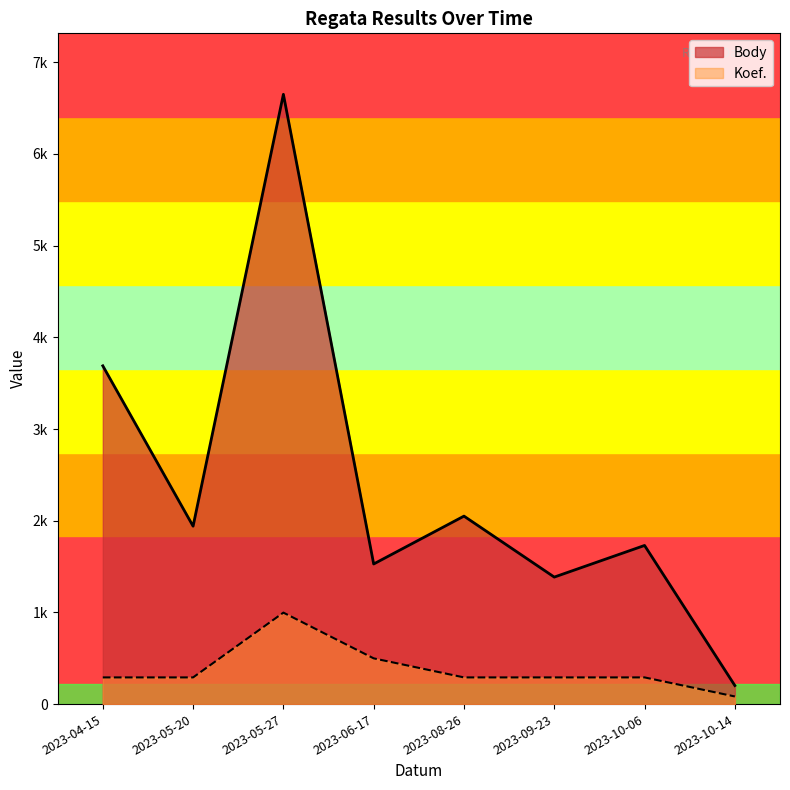

True or false: Body and Koef. cross at least once.

False